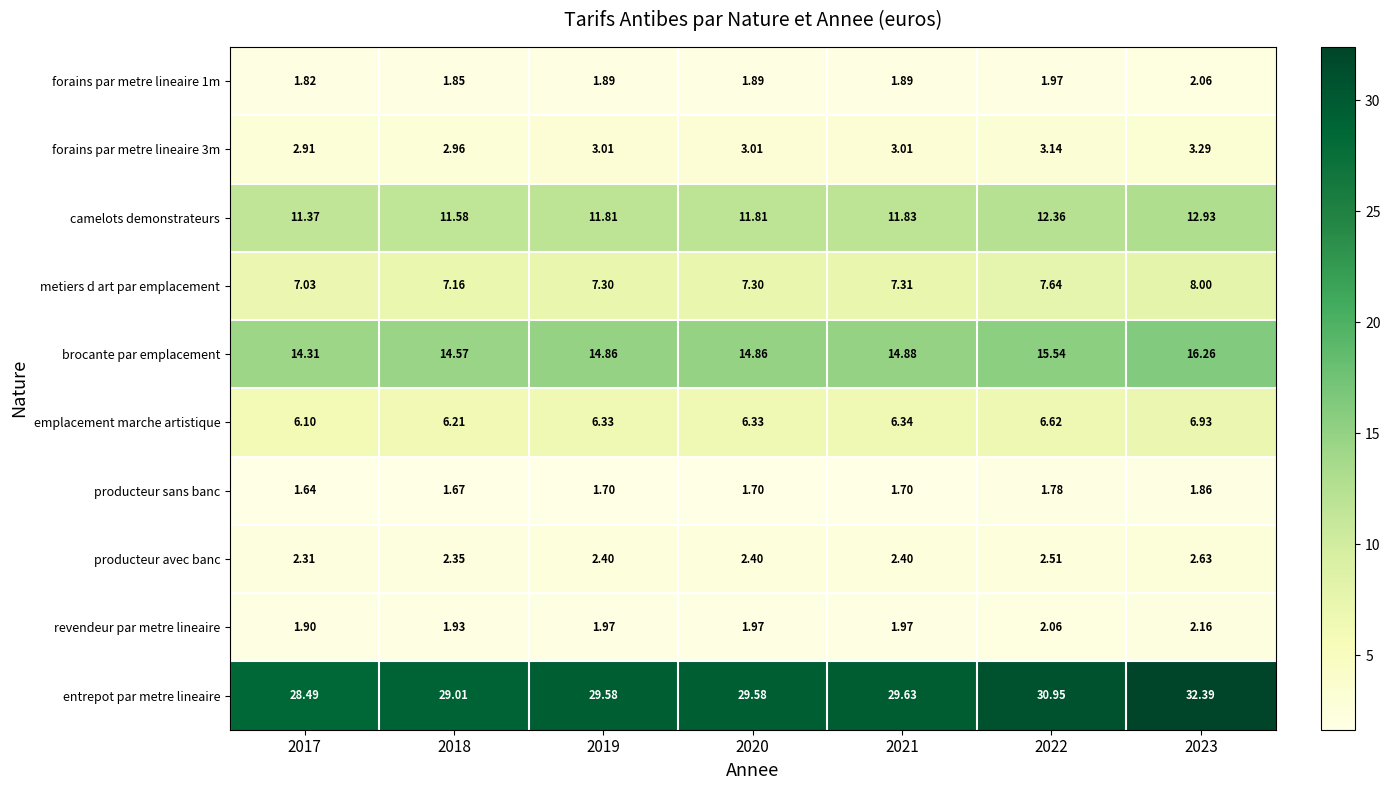

Which series has the largest total across all categories?

entrepot par metre lineaire